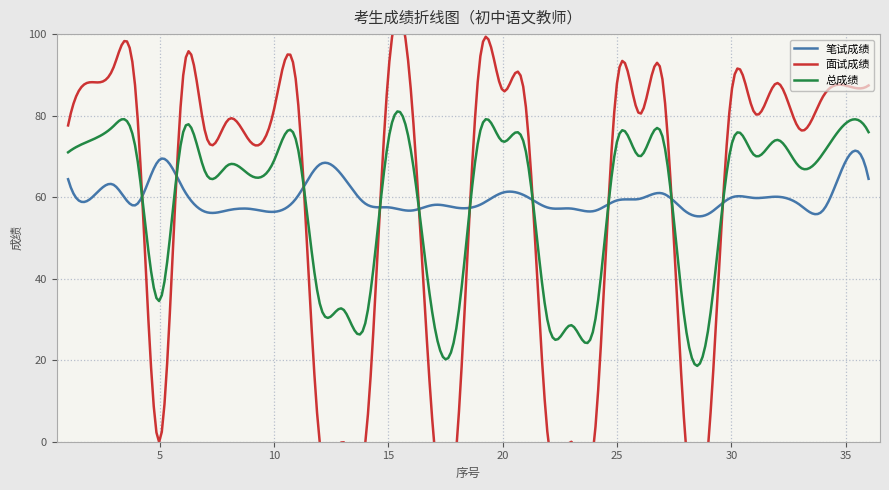

What is the difference between the second highest and minimum values in the 面试成绩 series?

92.0